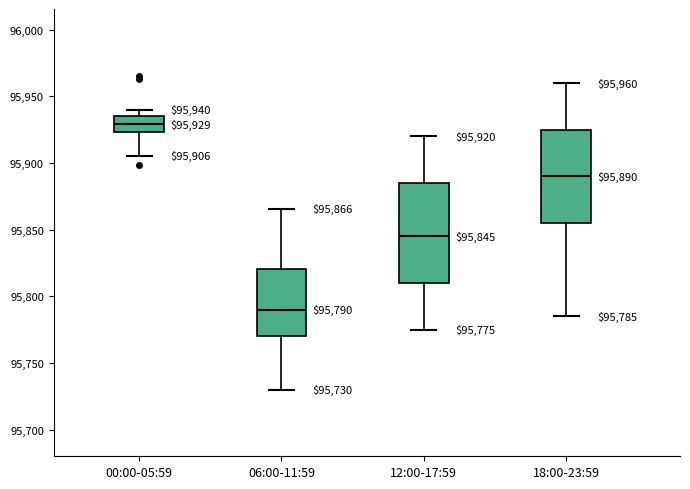

Which box is the tallest, from its lower edge to its upper edge?

12:00-17:59